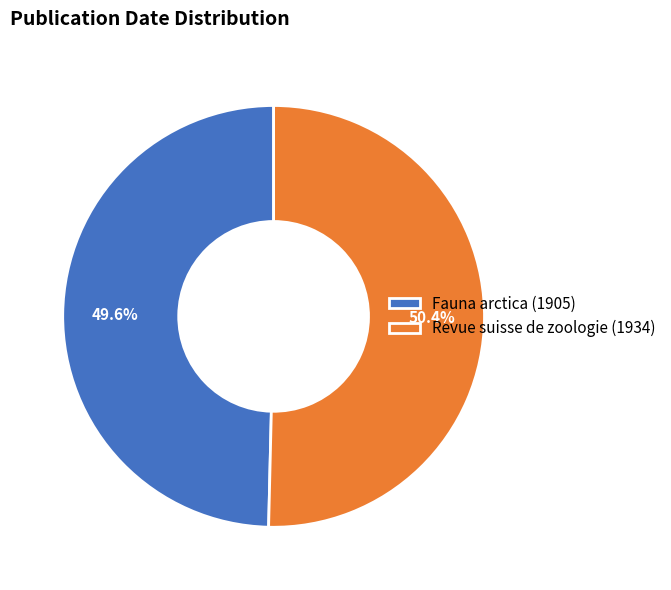

What is the total percentage of Fauna arctica (1905) and Revue suisse de zoologie (1934)?

100.0%